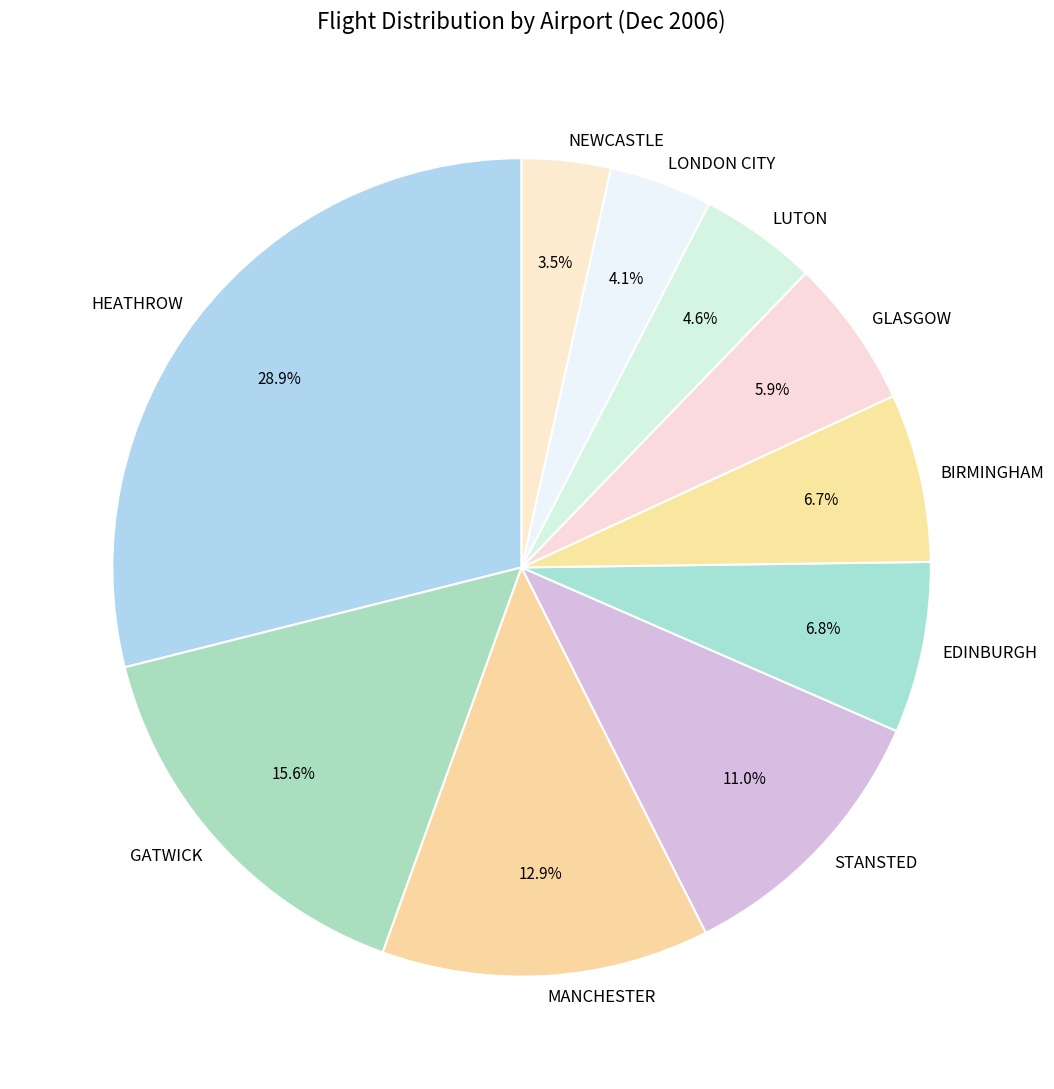

Between MANCHESTER and NEWCASTLE, which is larger?

MANCHESTER